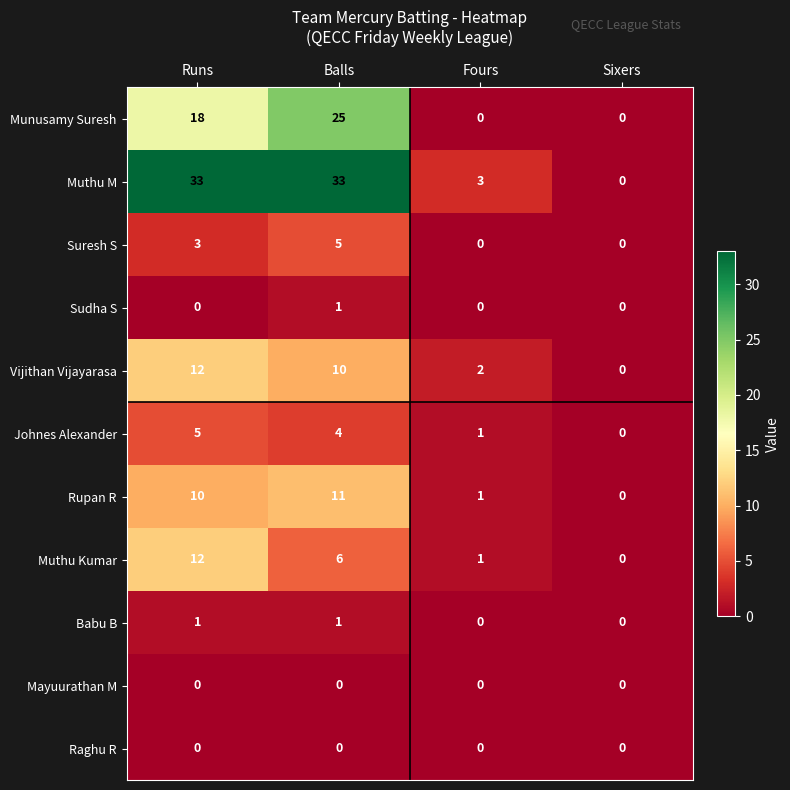

What is the average value of the Munusamy Suresh series?

11